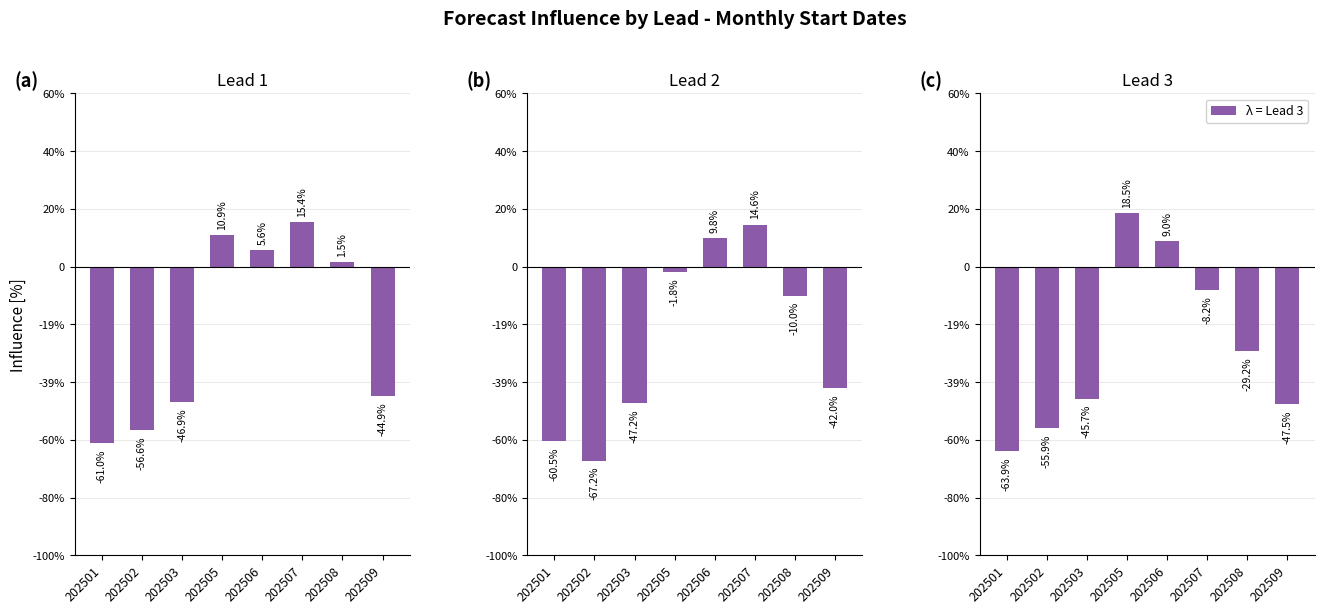

True or false: Lead 2 has a value of -0.0 at 202505.

False